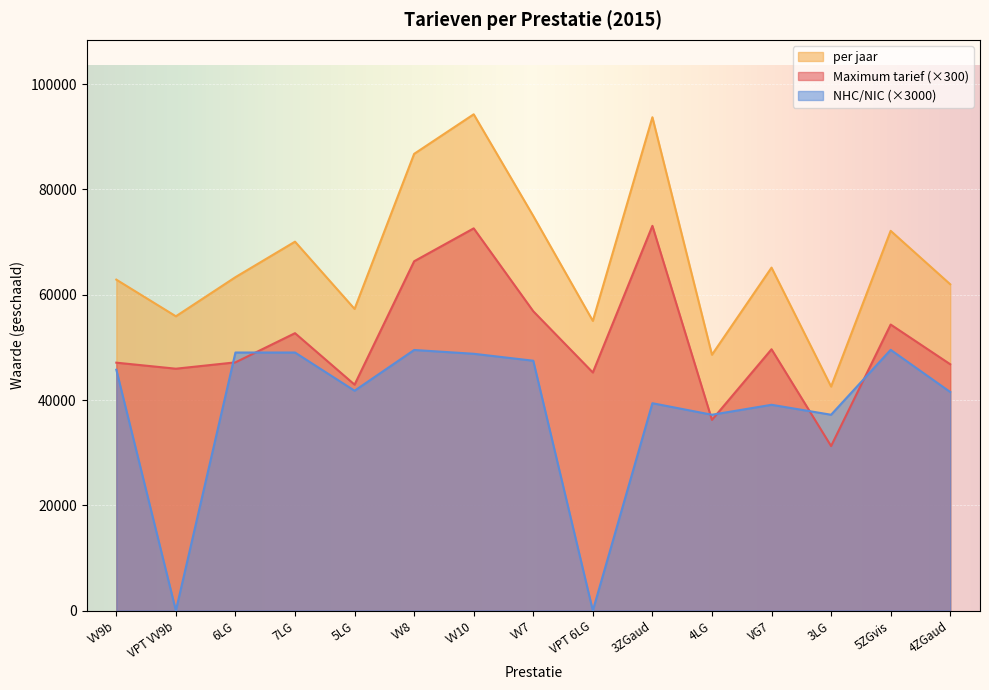

Rank the categories by per jaar value from lowest to highest.

3LG, 4LG, VPT 6LG, VPT VV9b, 5LG, 4ZGaud, VV9b, 6LG, VG7, 7LG, 5ZGvis, VV7, VV8, 3ZGaud, VV10